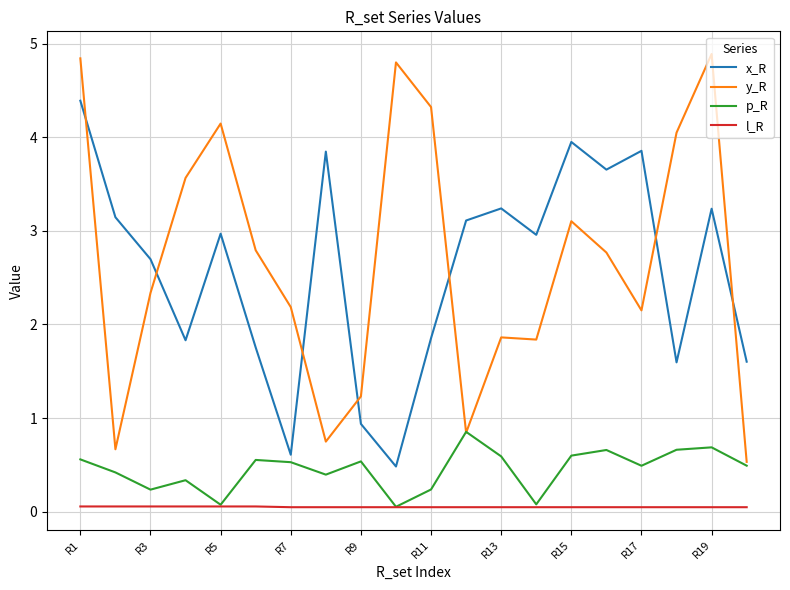

True or false: l_R and x_R intersect in this chart.

False